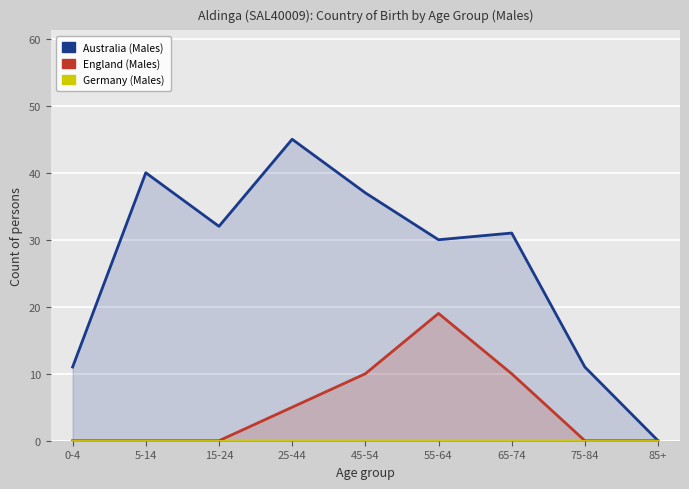

True or false: Germany (Males) and Australia (Males) cross at least once.

False